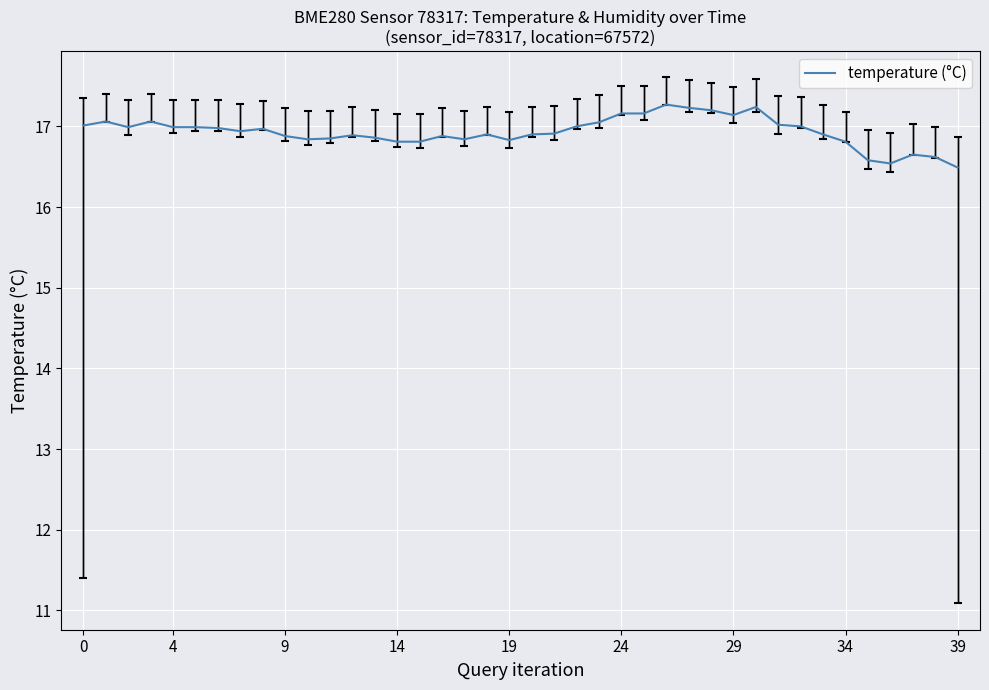

What is the smallest value displayed?

16.5